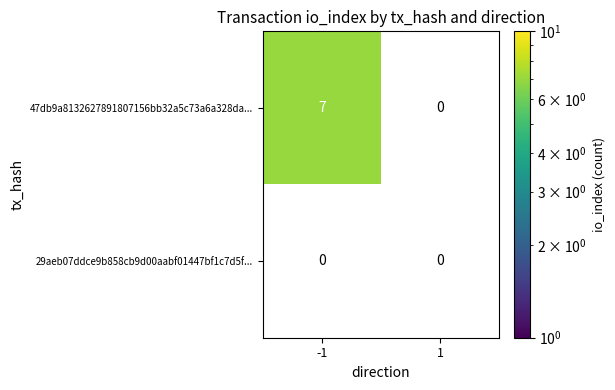

How many data points does each series have?

2